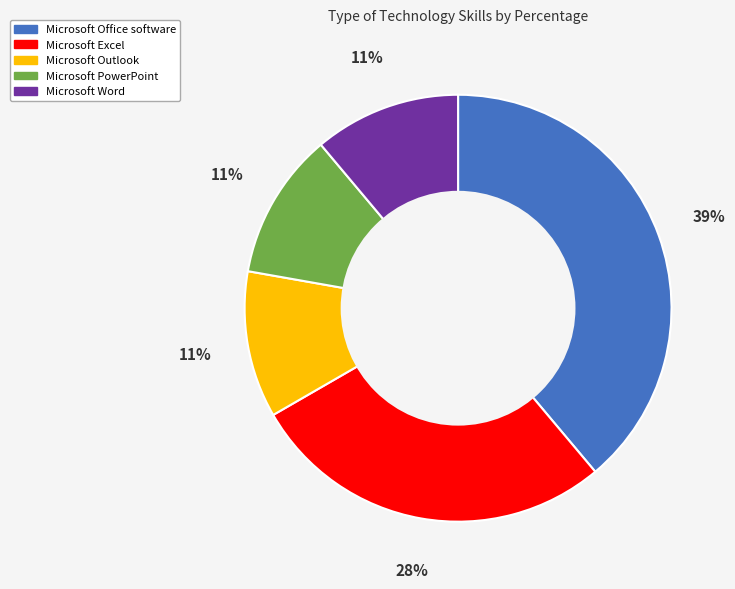

To the nearest percent, what is the average slice percentage?

20%